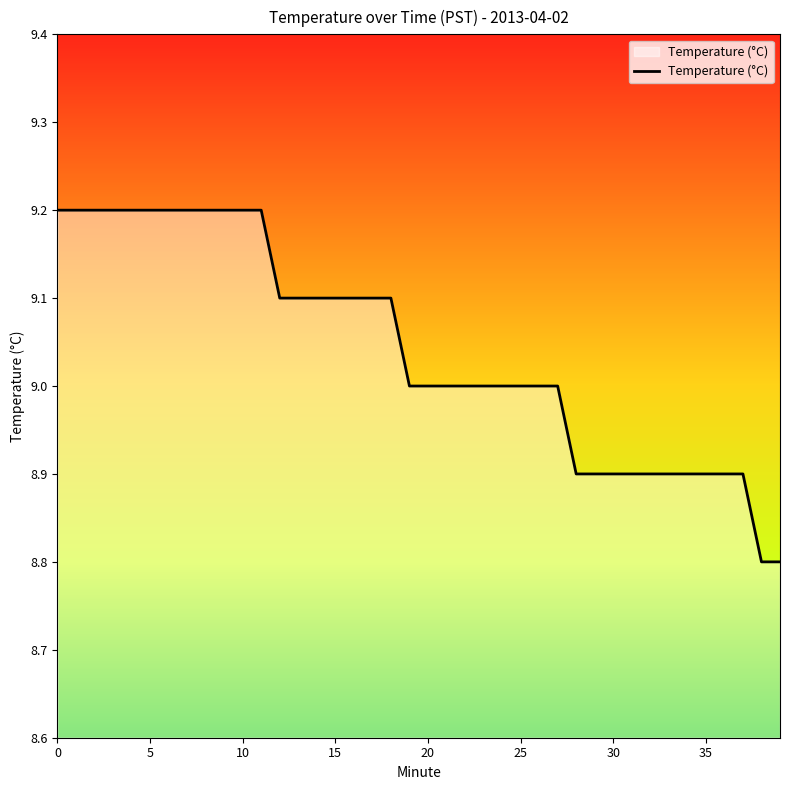

What is the greatest value displayed?

9.2